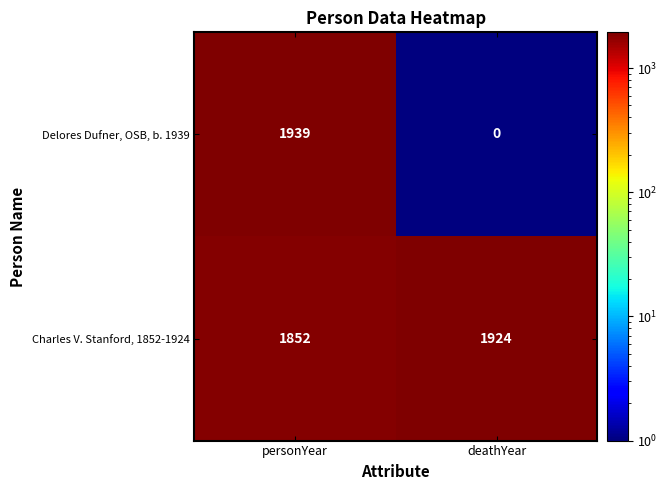

Reading left to right, list all the values displayed in this chart.

Delores Dufner, OSB, b. 1939: 1939	0
Charles V. Stanford, 1852-1924: 1852	1924